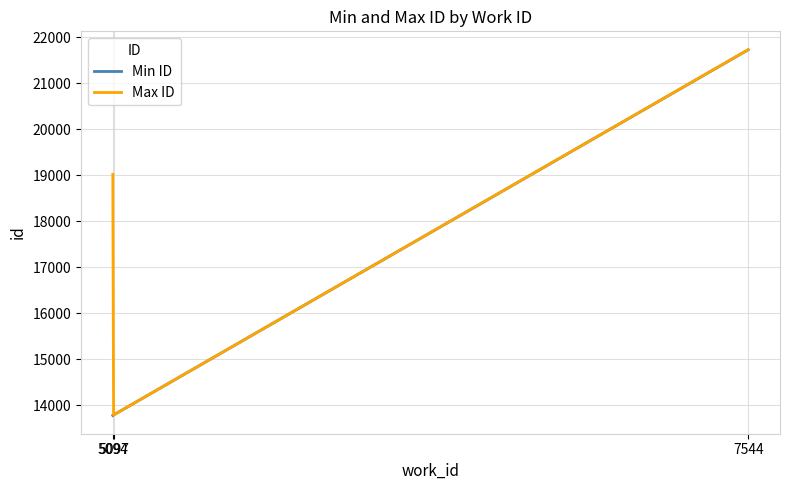

List the series in order of their overall mean, lowest first.

Min ID, Max ID